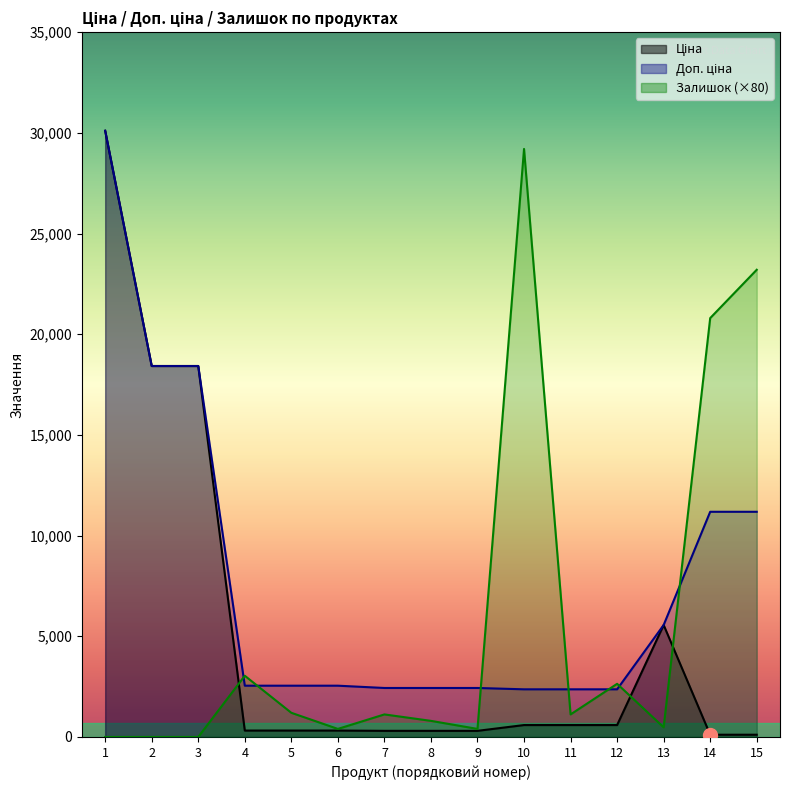

What is the difference between the Доп. ціна values at 7 and 12?

66.3